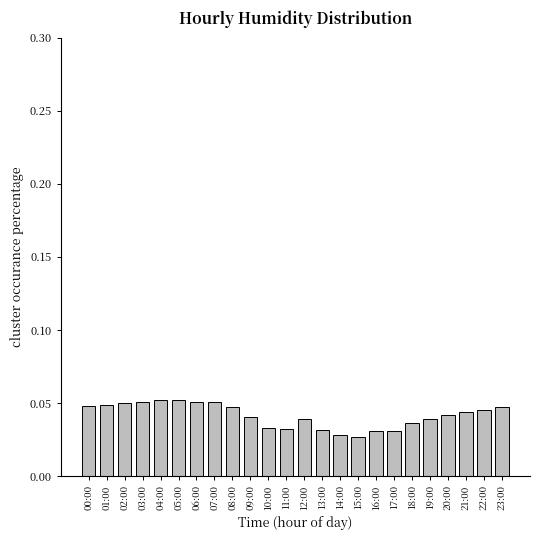

Count the values in the range 0 to 1.

24